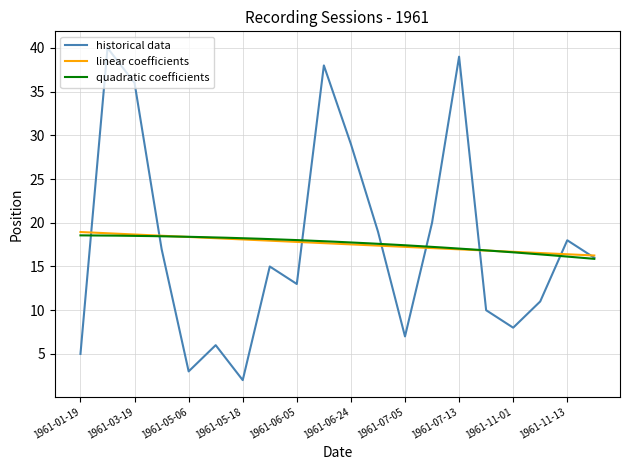

Between 1961-03-09 and 1961-05-15, which series saw the biggest shift?

historical data